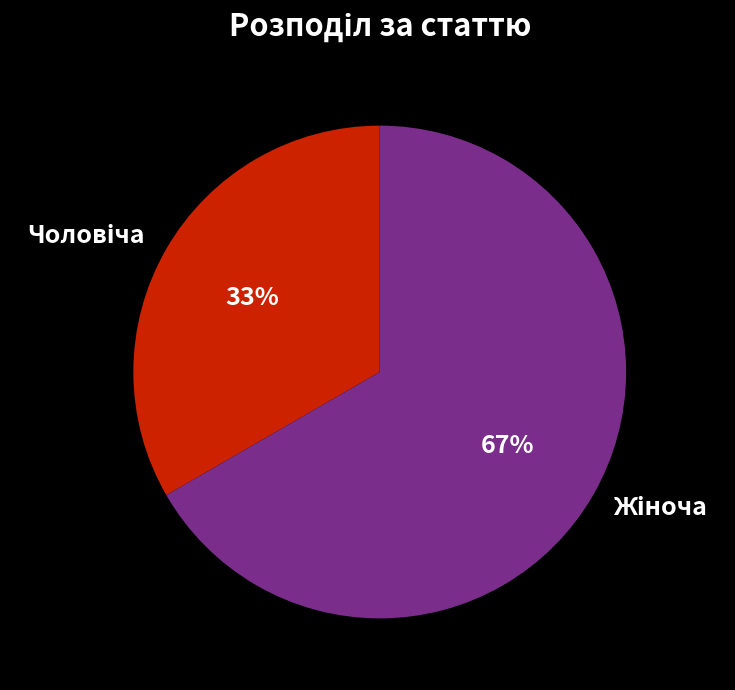

To the nearest percent, what is the average slice percentage?

50%